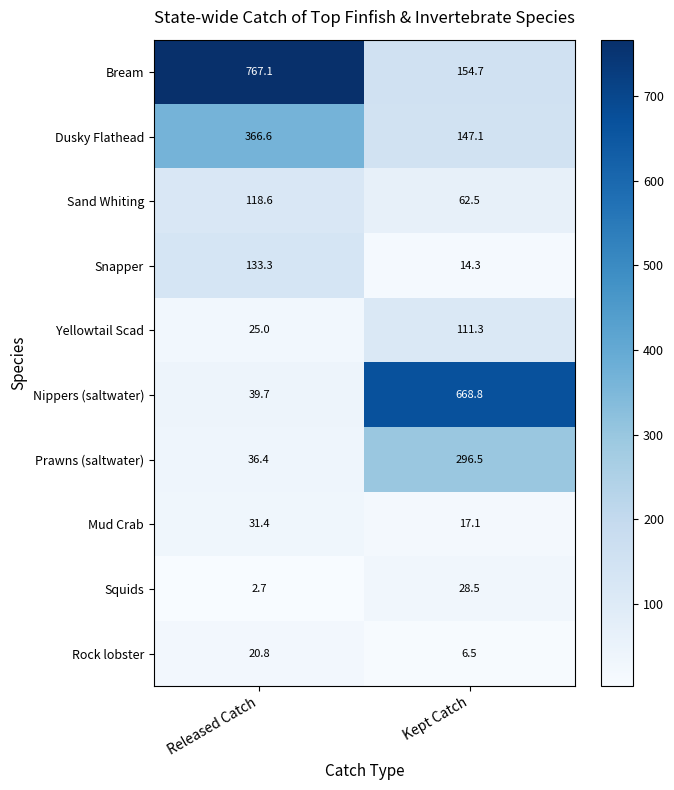

What is the total value across all series at Released Catch?

1541.6